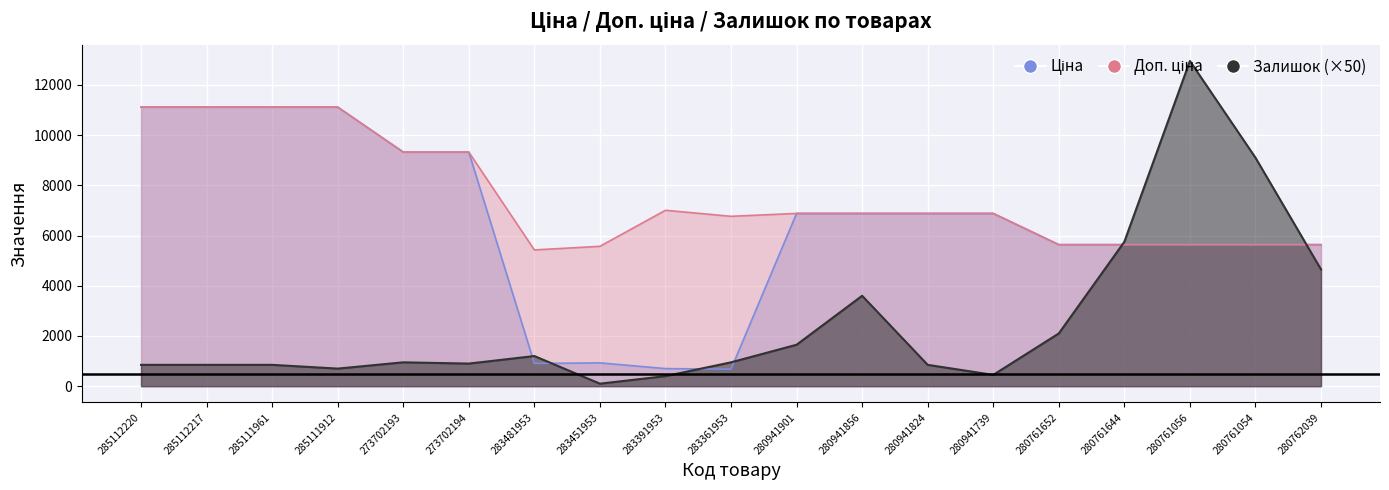

True or false: Доп. ціна and Ціна cross at least once.

False